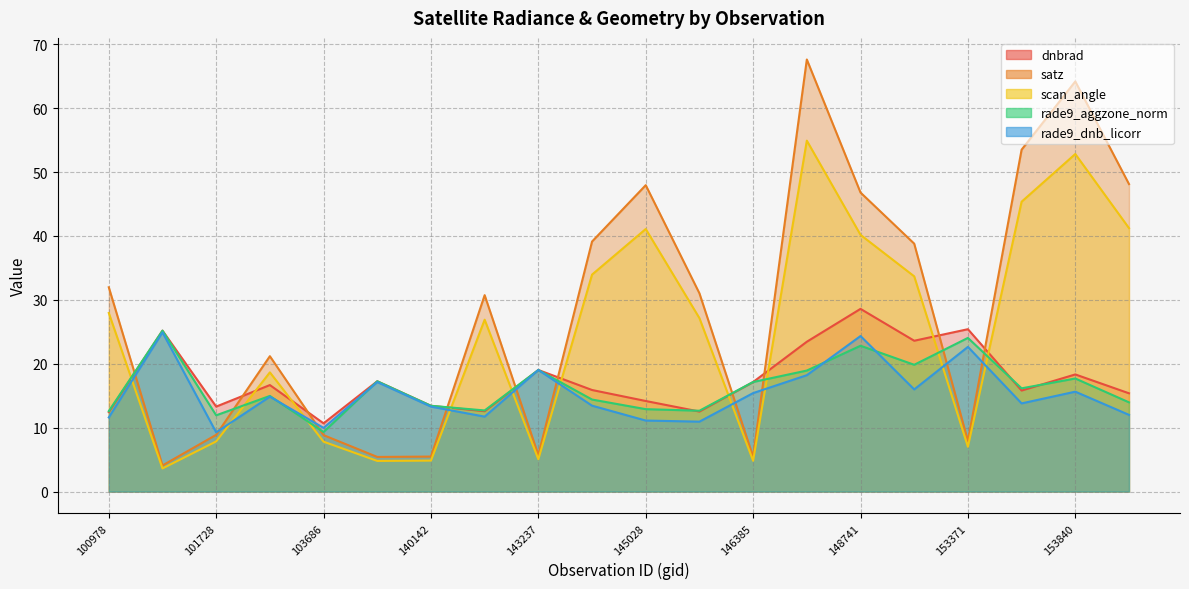

Where is the first local minimum for rade9_dnb_licorr?

101728